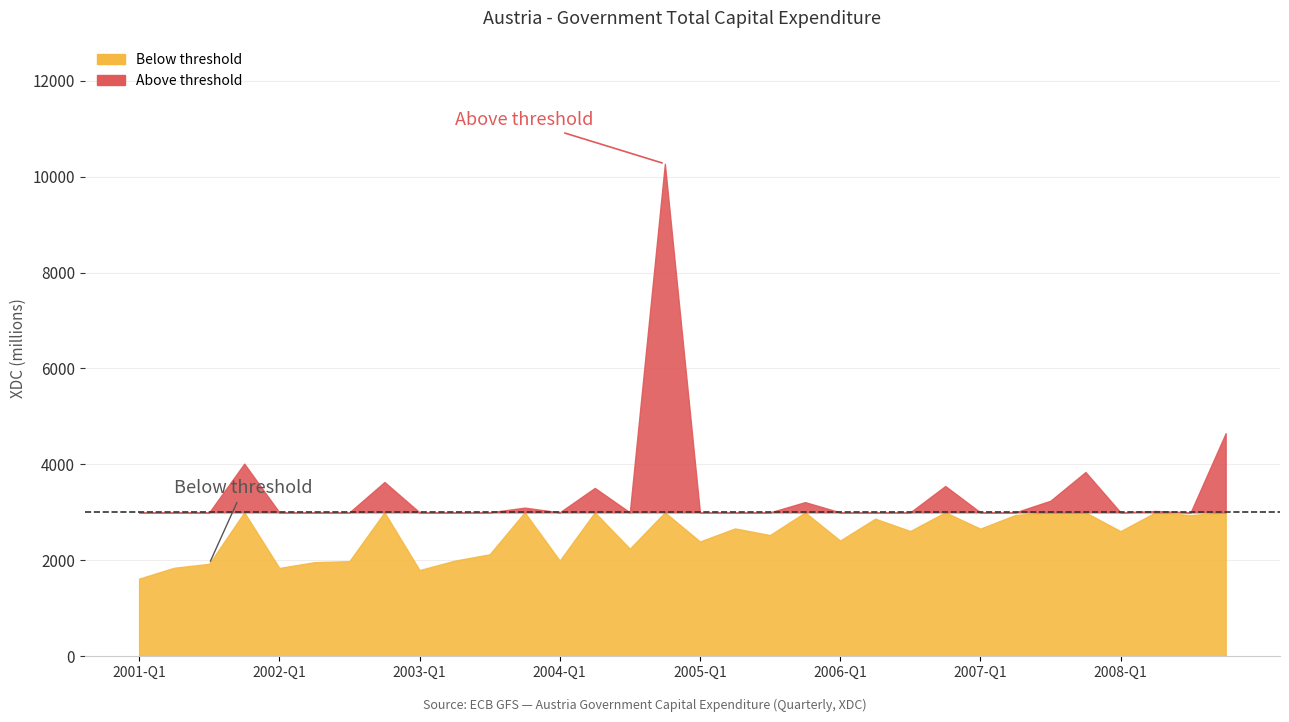

True or false: the data shows 1825.4 at 2005-Q2.

False